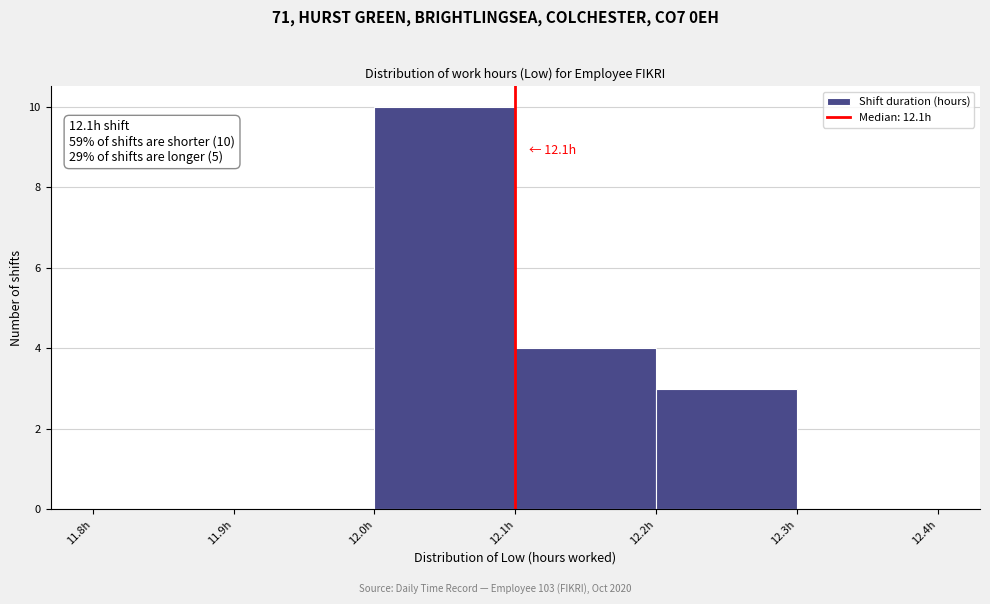

Which range on the x-axis has the tallest bar?

12.0 to 12.1